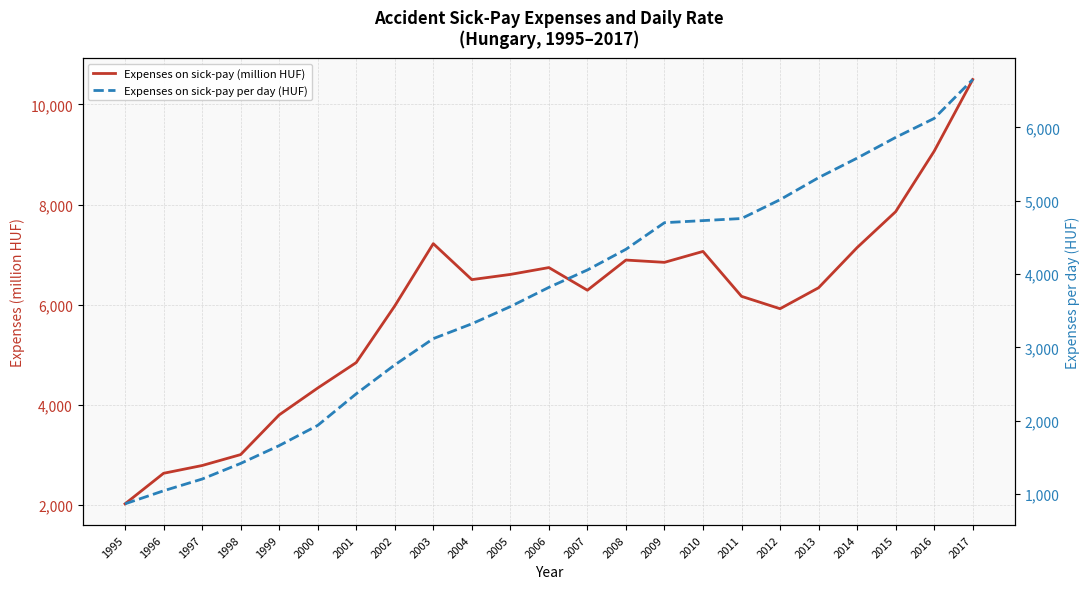

Reading left to right, list all the values displayed in this chart.

Expenses on sick-pay (million HUF): 1995=2022.1	1996=2632.4	1997=2787.5	1998=3005.8	1999=3798.7	2000=4335.3	2001=4844.3	2002=5975.0	2003=7219.9	2004=6501.2	2005=6604.9	2006=6741.8	2007=6289.3	2008=6892.2	2009=6846.2	2010=7064.4	2011=6167.4	2012=5920.1	2013=6338.7	2014=7141.1	2015=7858.3	2016=9067.1	2017=10498.3
Expenses on sick-pay per day (HUF): 1995=865.5	1996=1043.7	1997=1203.6	1998=1416.8	1999=1659.8	2000=1935.6	2001=2366.6	2002=2760.8	2003=3119.3	2004=3321.4	2005=3556.3	2006=3818.8	2007=4056.1	2008=4338.0	2009=4701.1	2010=4729.6	2011=4758.0	2012=5015.0	2013=5315.6	2014=5582.0	2015=5864.6	2016=6123.8	2017=6654.2